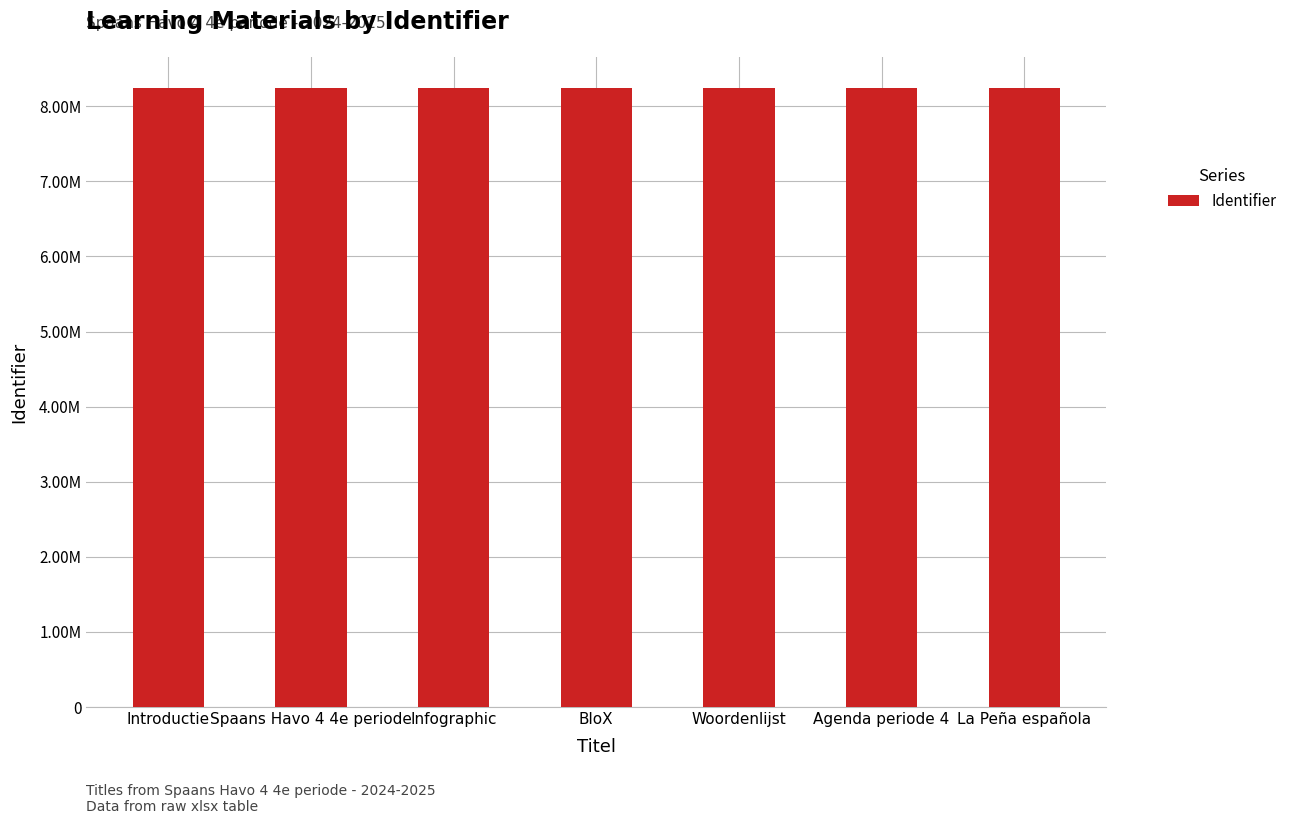

Rank the categories by value from lowest to highest.

Introductie, Spaans Havo 4 4e periode, Infographic, BloX, Woordenlijst, Agenda periode 4, La Peña española